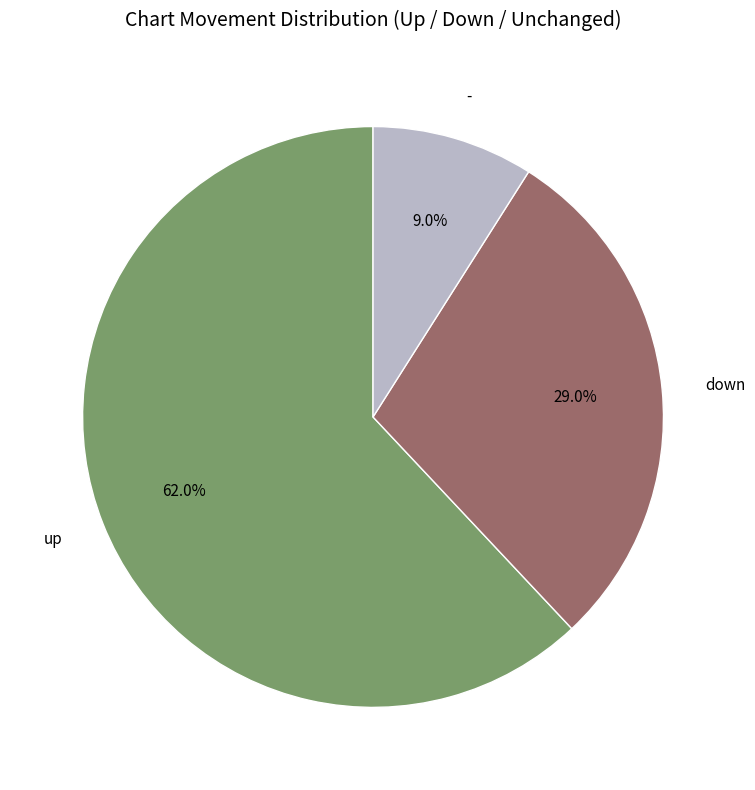

How much of the chart is everything except -?

91.0%